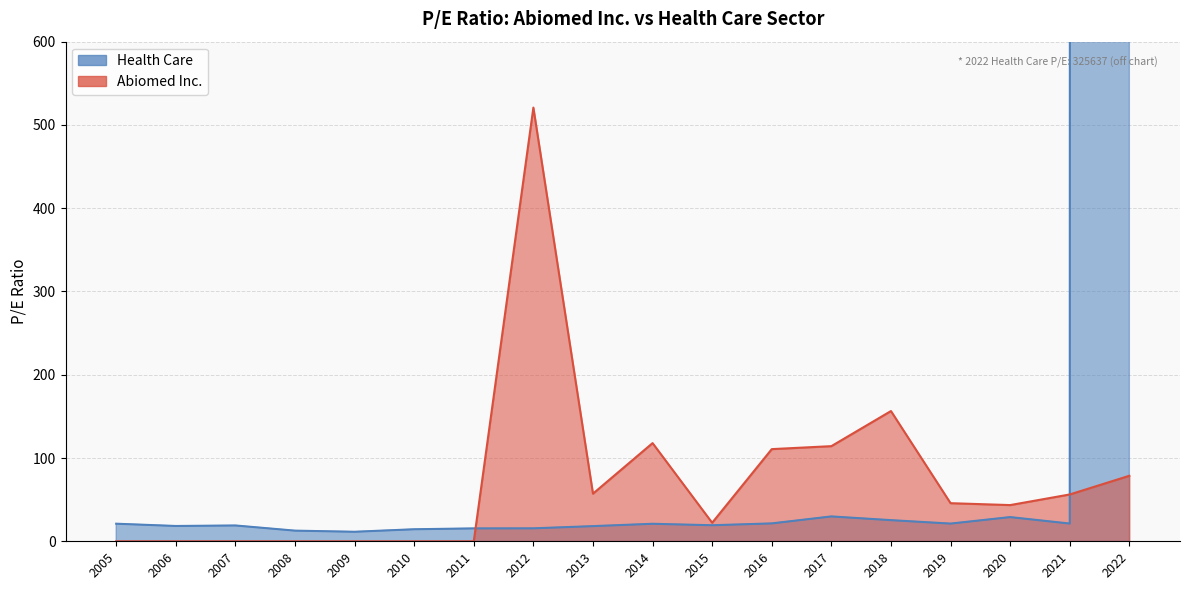

What is the difference between the highest and lowest values at 2014?

96.9